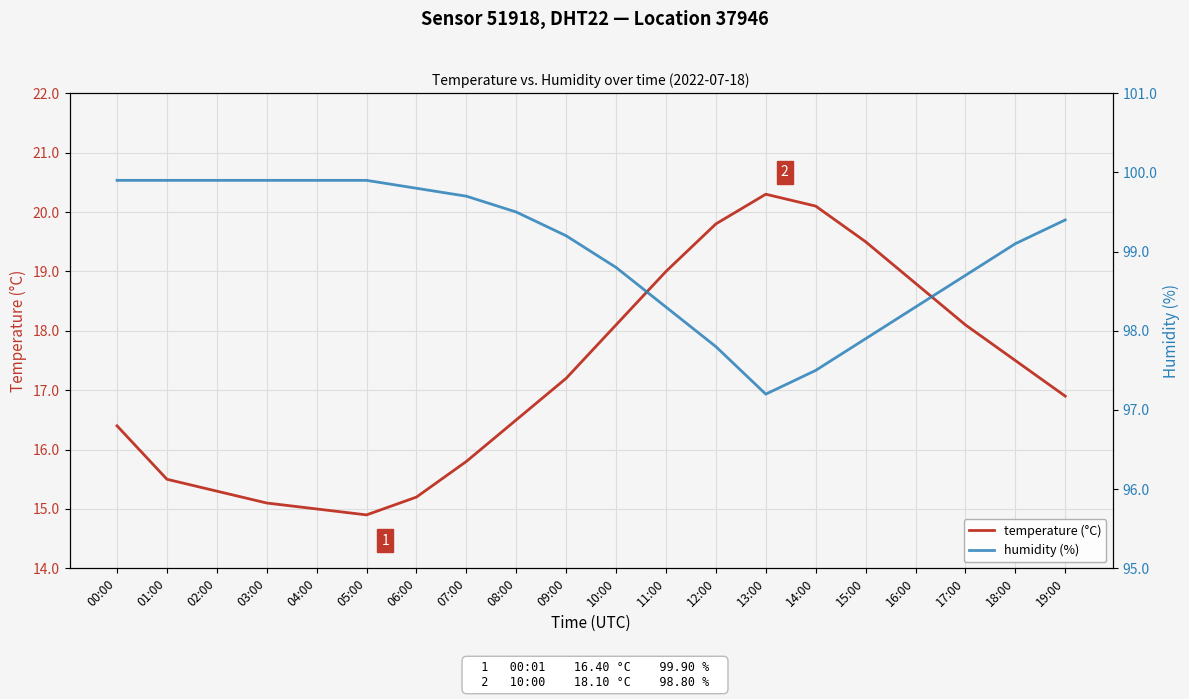

Count the number of categories in the chart.

20